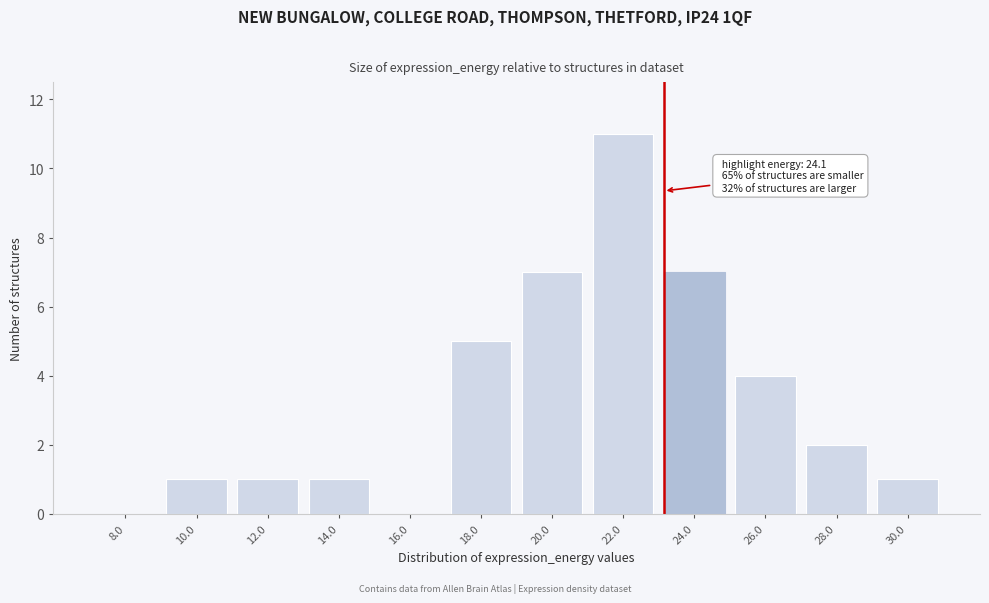

Reading right to left, what are all the values shown in this chart?

30.0=1	28.0=2	26.0=4	24.0=7	22.0=11	20.0=7	18.0=5	16.0=0	14.0=1	12.0=1	10.0=1	8.0=0